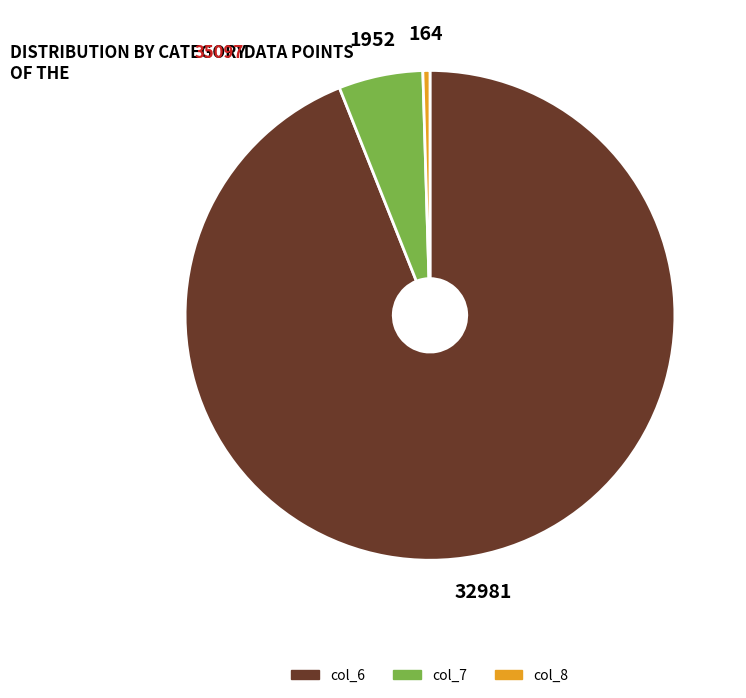

Is there any slice that represents more than half of the pie?

Yes